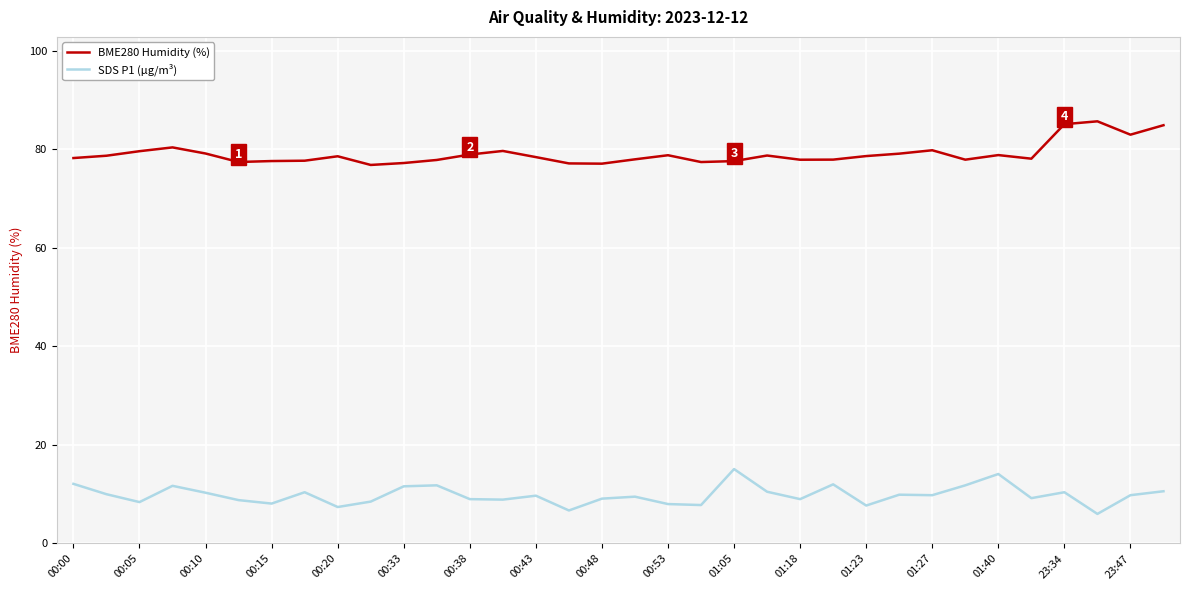

What is the highest value of the BME280 Humidity (%) series?

85.7